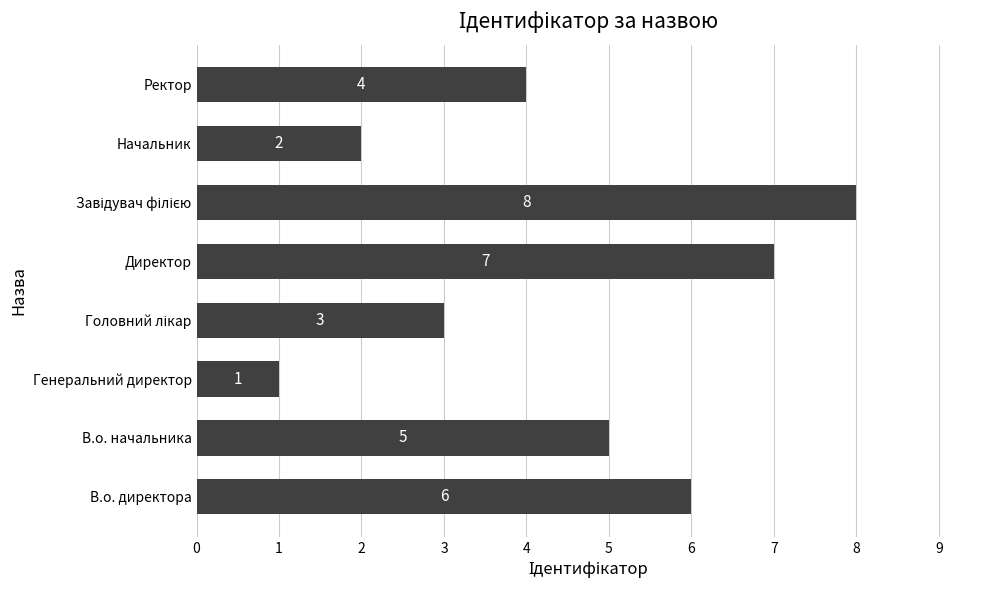

Where is the data nearest to the value 4?

Ректор